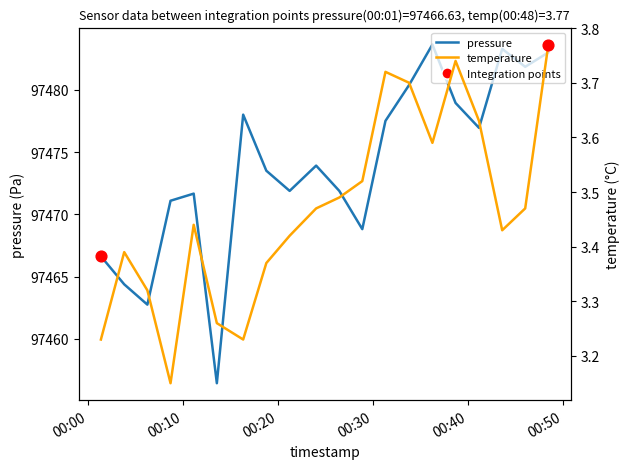

Which series contains the lowest Y value?

temperature